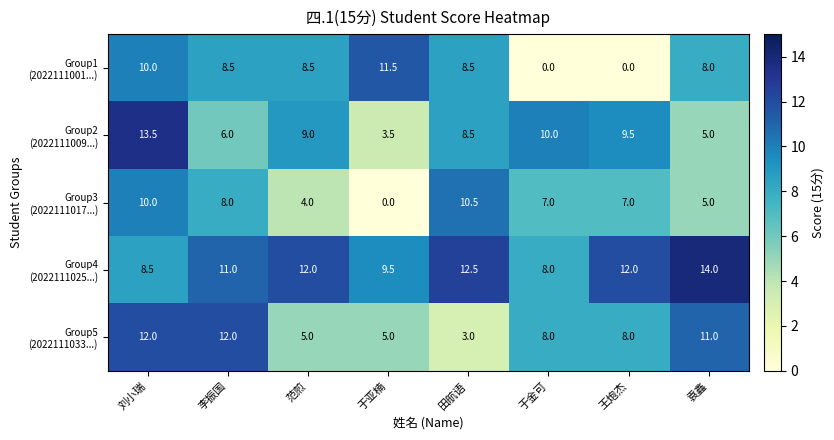

What is the difference between the highest and lowest values at 王炮杰?

12.0